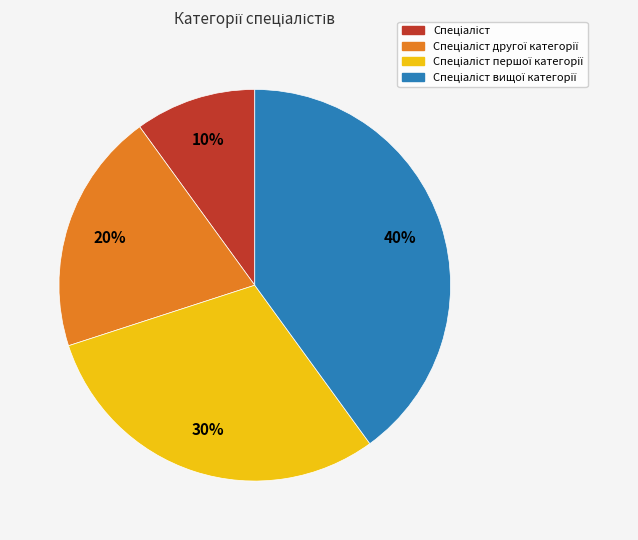

To the nearest percent, what is the average slice percentage?

25%